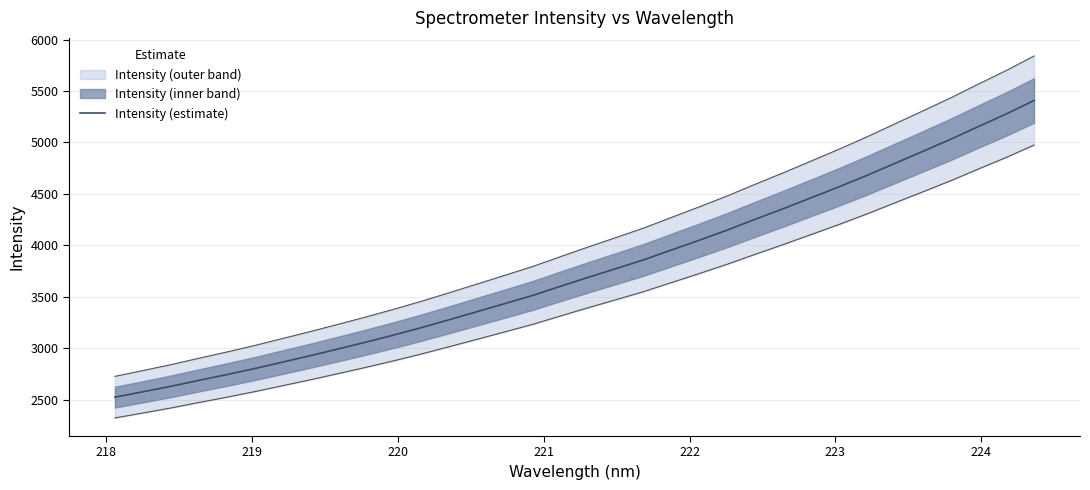

How many values are below 3691?

17